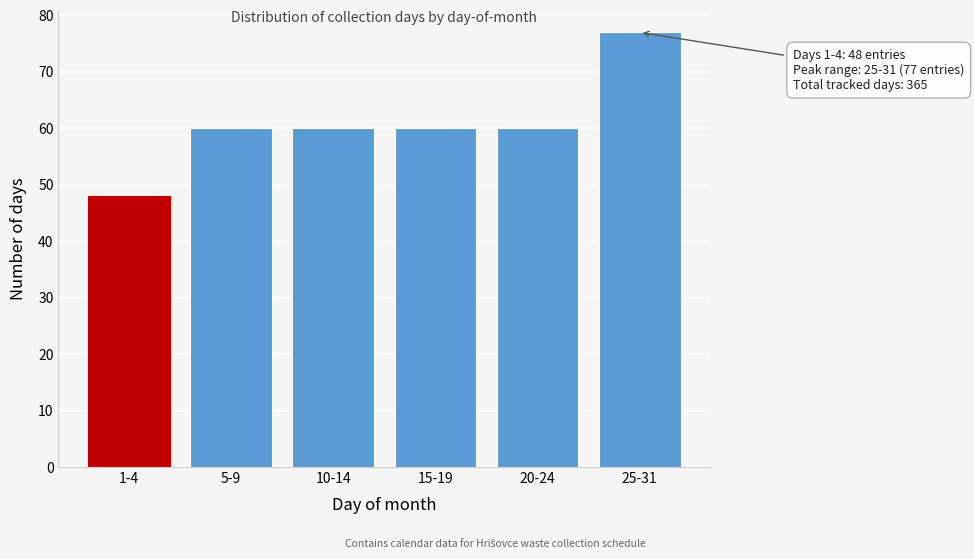

Reading left to right, what are all the values shown in this chart?

1-4=48	5-9=60	10-14=60	15-19=60	20-24=60	25-31=77